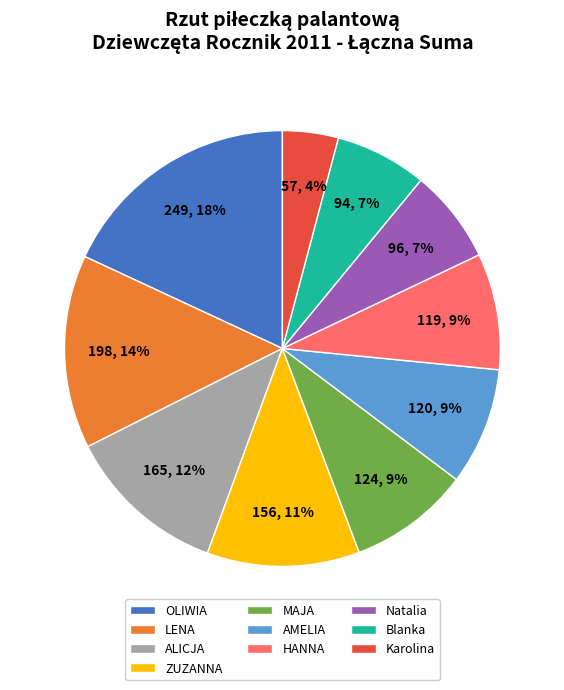

Does LENA account for over 50% of the chart?

No